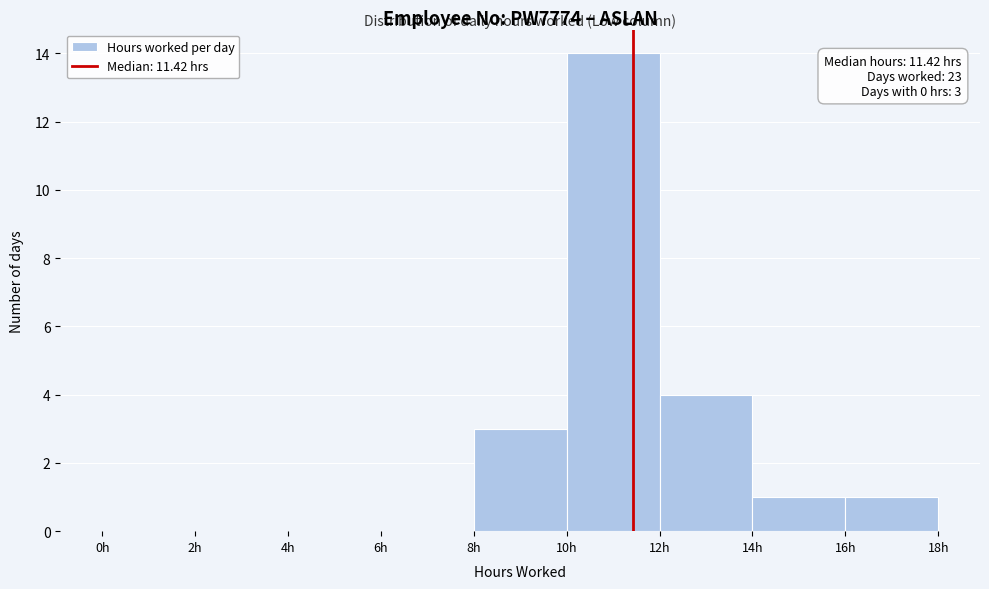

Which range on the x-axis has the tallest bar?

10 to 12